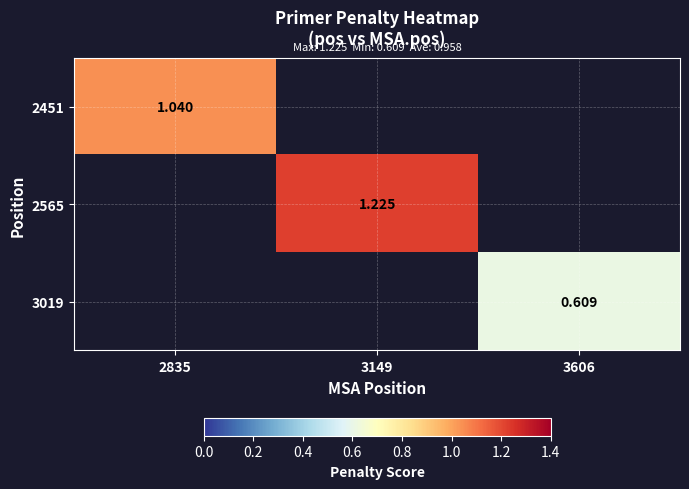

How many values in the 2565 series exceed 1?

1